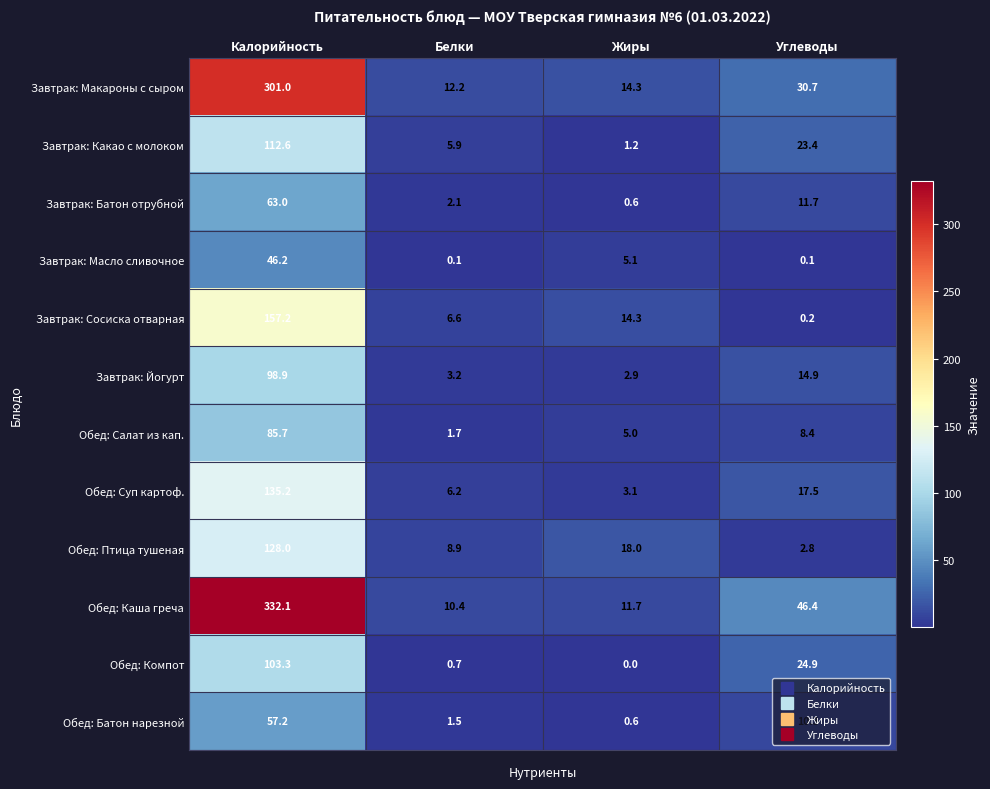

Between Калорийность and Белки, which series saw the biggest shift?

Обед: Каша греча